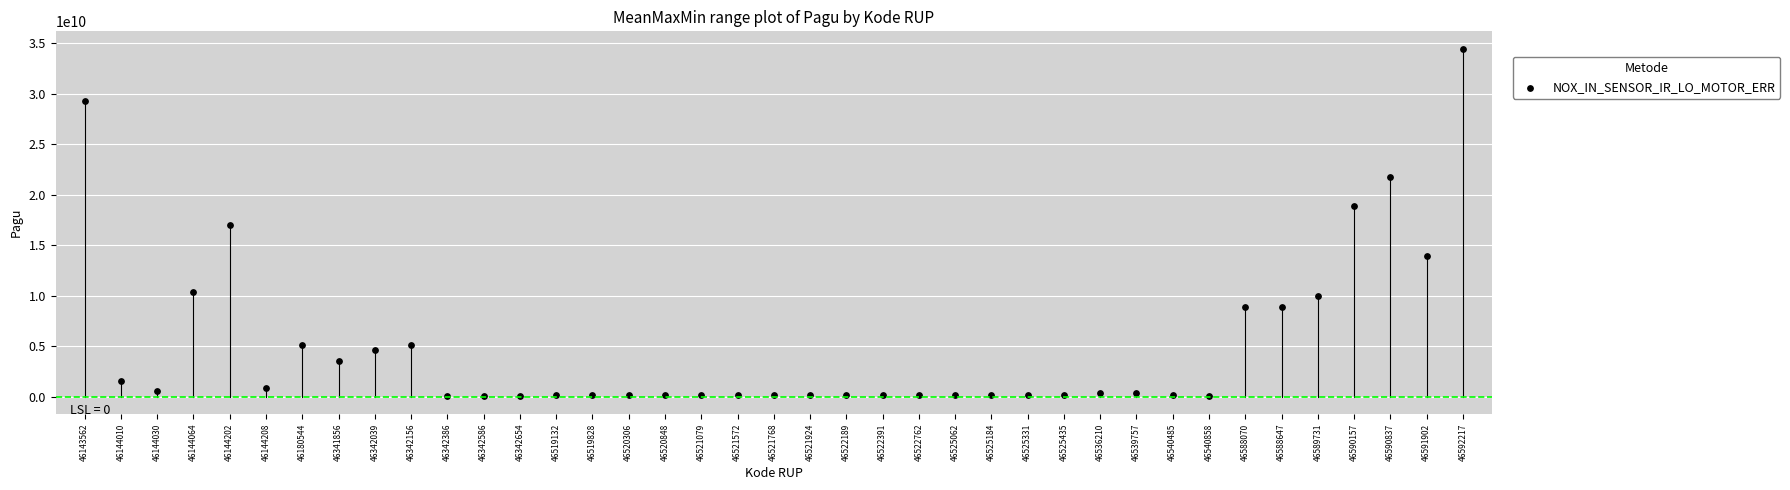

What is the range of Y values (max minus min)?

34382220000